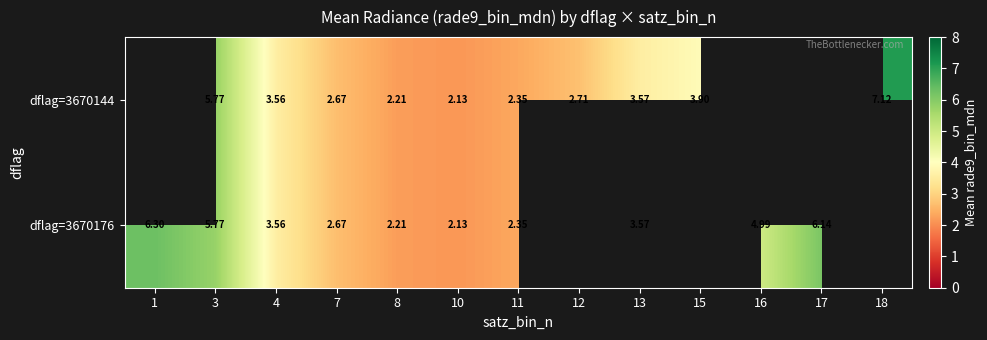

What is the total value across all series at 11?

4.7